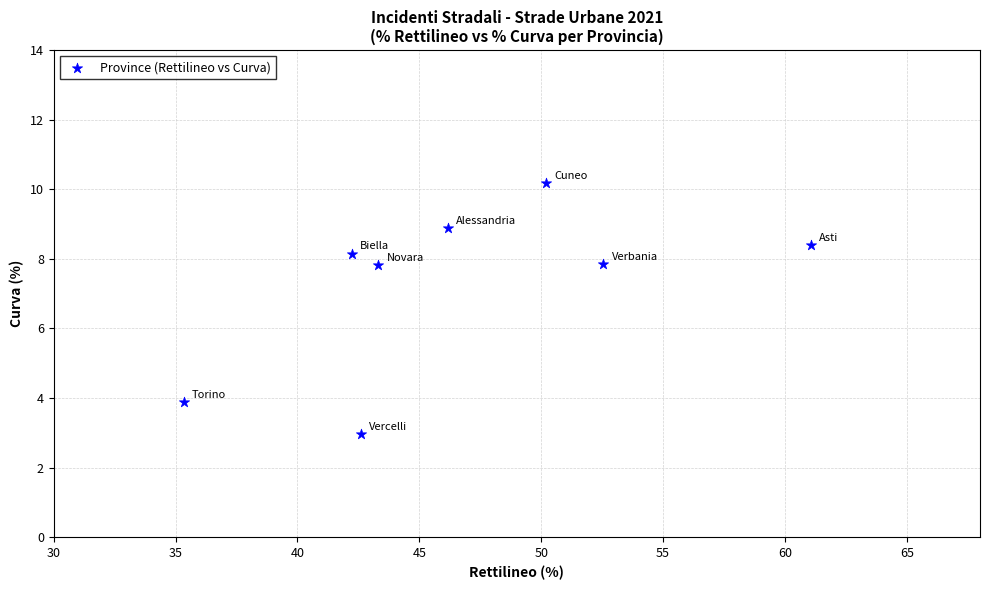

What is the average Y value?

7.3